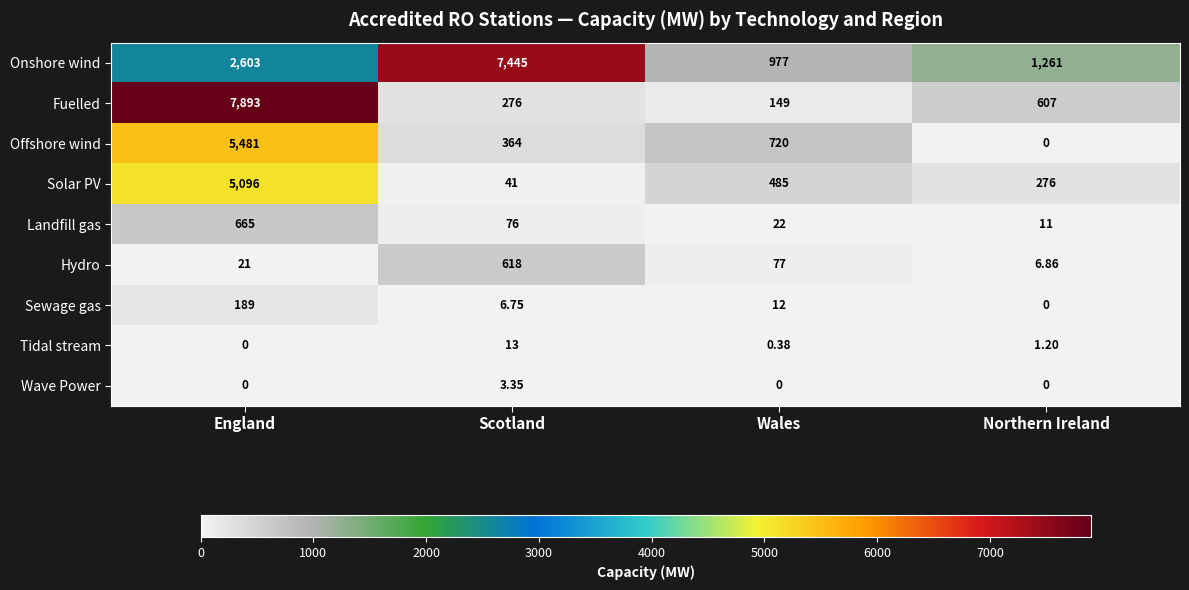

What is the maximum value shown in the chart?

7893.0